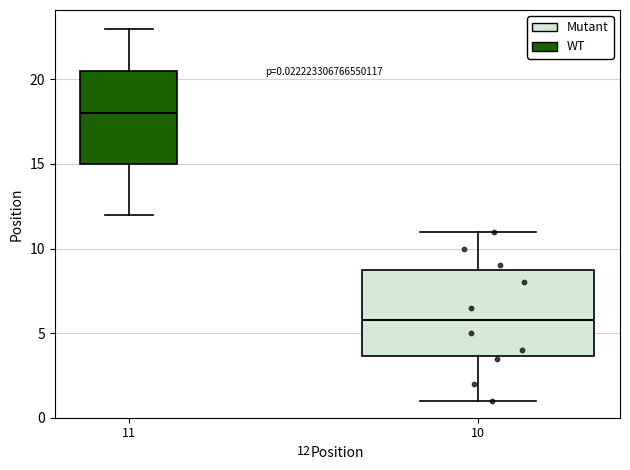

Which box has the highest median line?

11